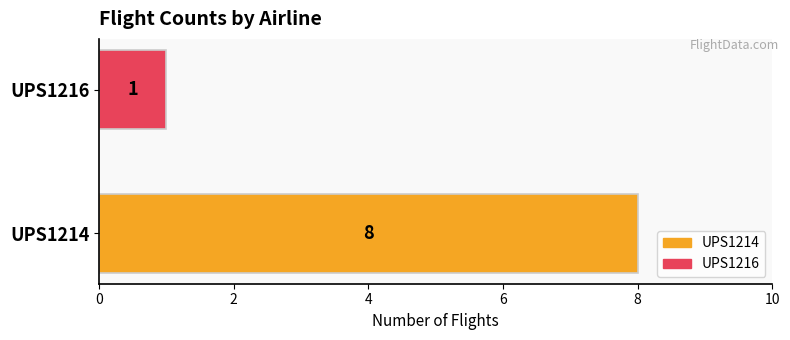

Count the values in the range 1 to 8.

2